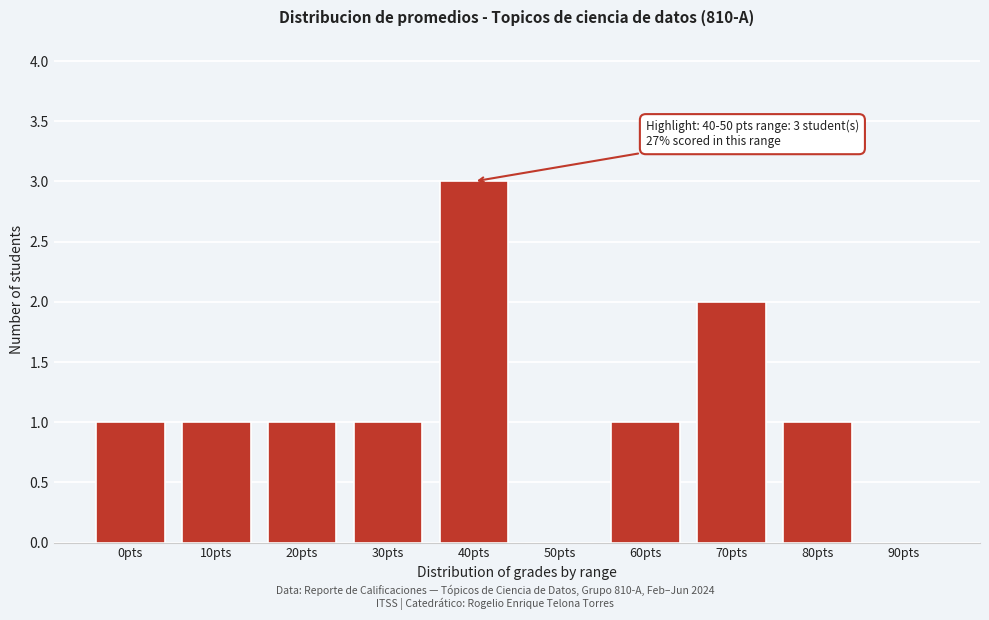

Reading left to right, what are all the values shown in this chart?

0pts=1	10pts=1	20pts=1	30pts=1	40pts=3	50pts=0	60pts=1	70pts=2	80pts=1	90pts=0